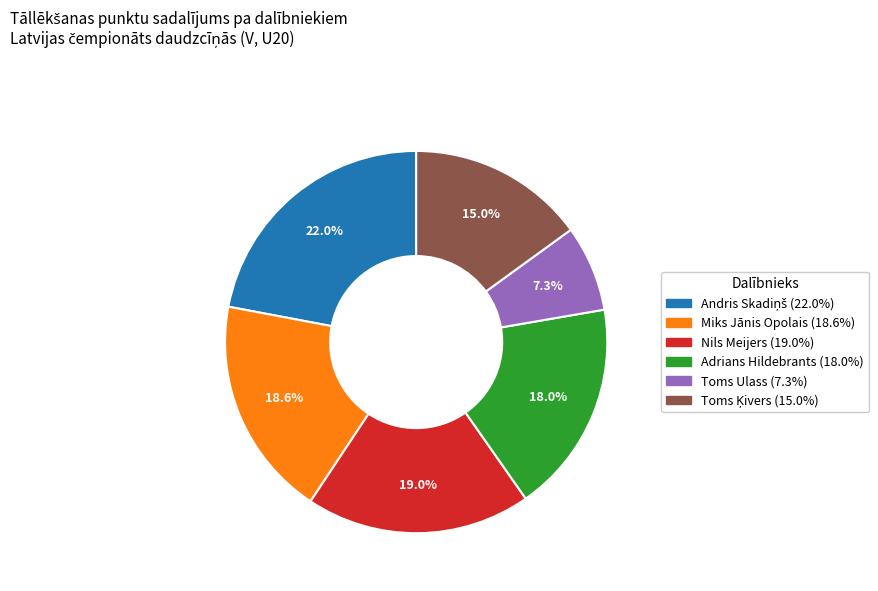

The Toms Ulass slice represents 7% of the pie. True or false?

True